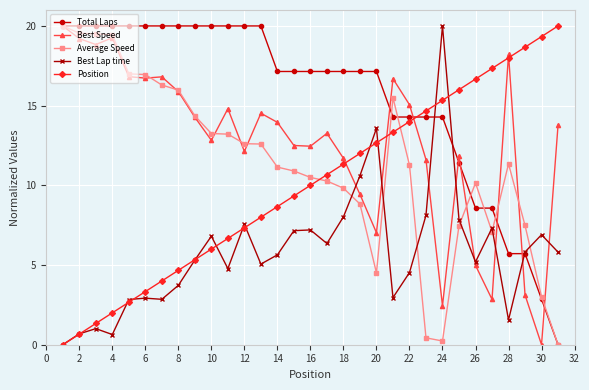

True or false: Average Speed and Best Lap time cross at least once.

True